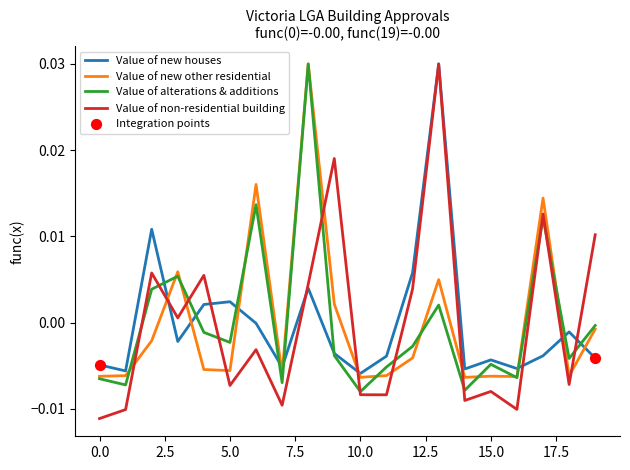

True or false: Value of new other residential and Value of non-residential building cross at least once.

True